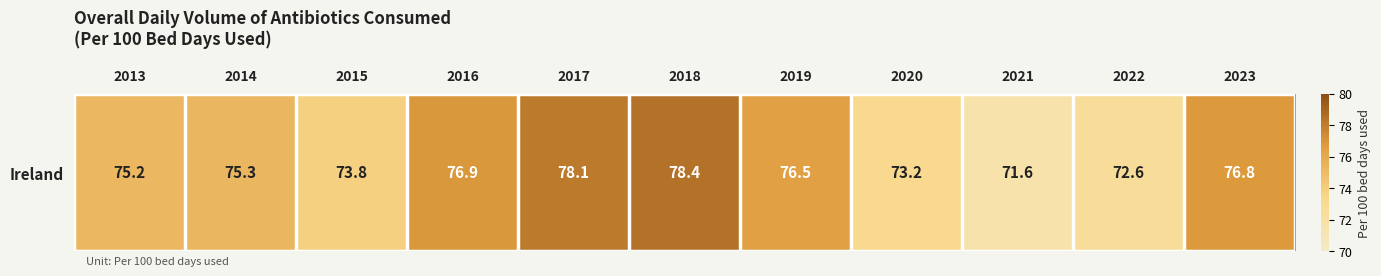

Count the number of data series in this chart.

1